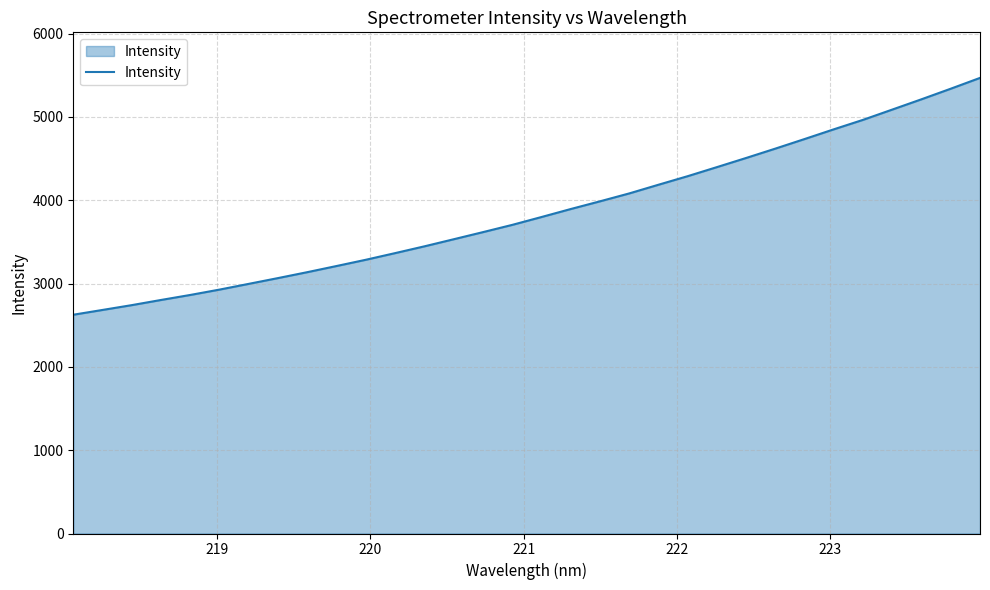

What is the smallest value displayed?

2625.8